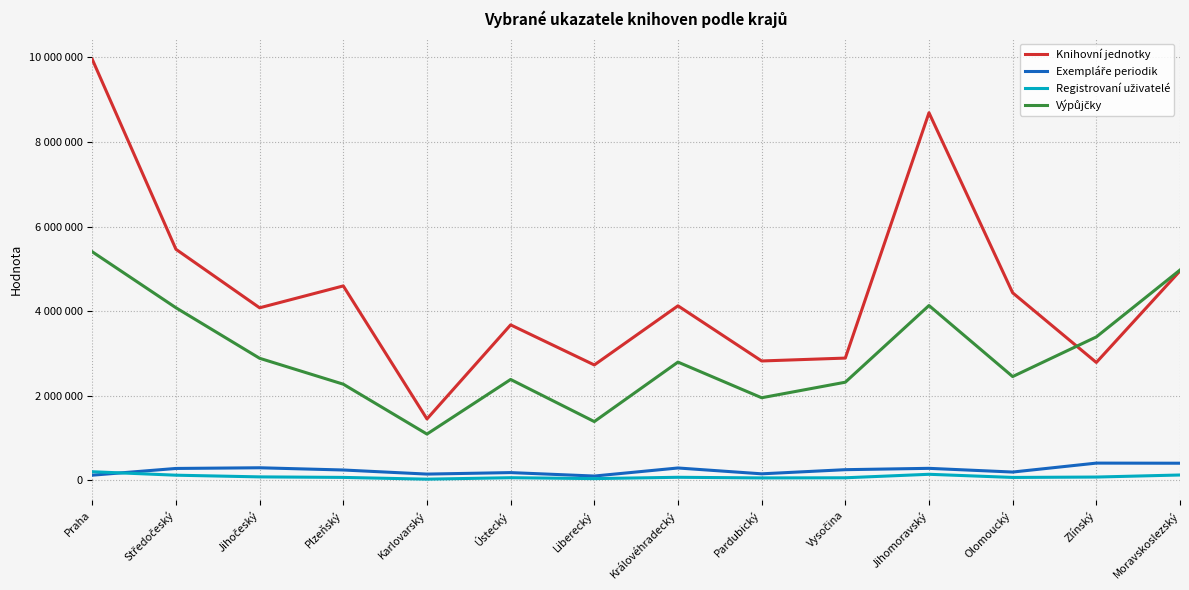

Does the chart have visible grid lines?

Yes